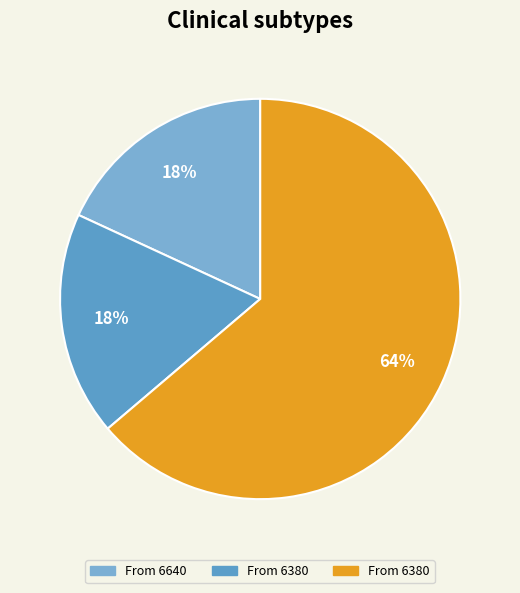

Is there any slice that represents more than half of the pie?

Yes